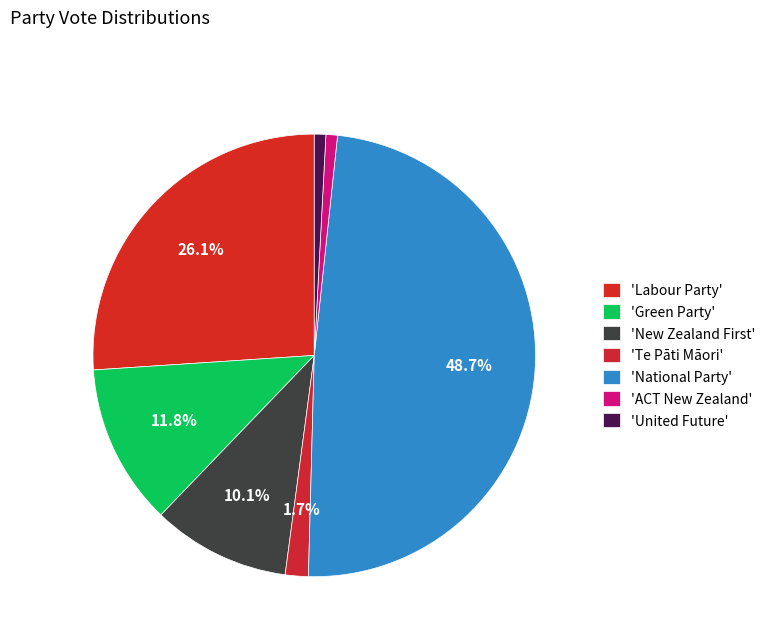

Rank the categories by value from highest to lowest.

National Party, Labour Party, Green Party, New Zealand First, Te Pāti Māori, ACT New Zealand, United Future